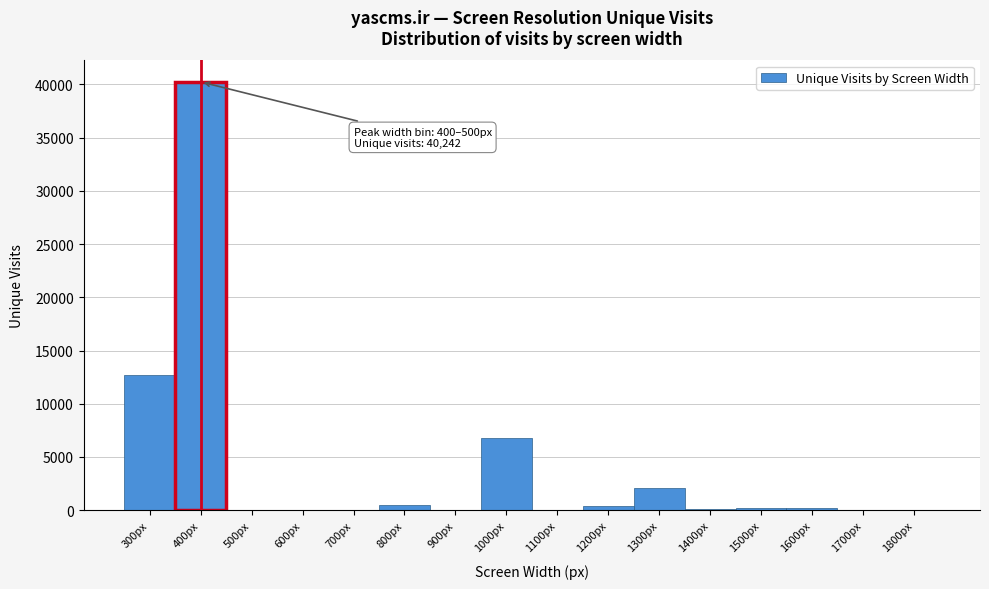

True or false: the data shows 0 at 1100px.

True